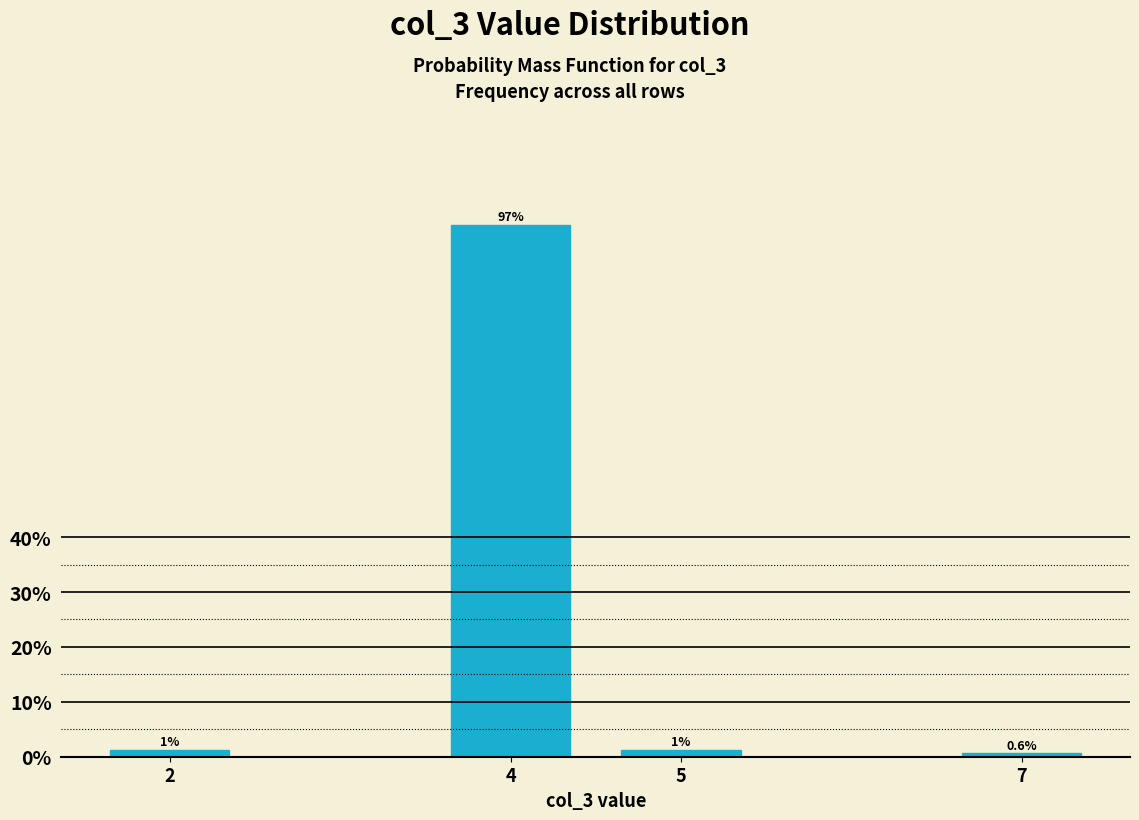

Read the value at 7.

0.6